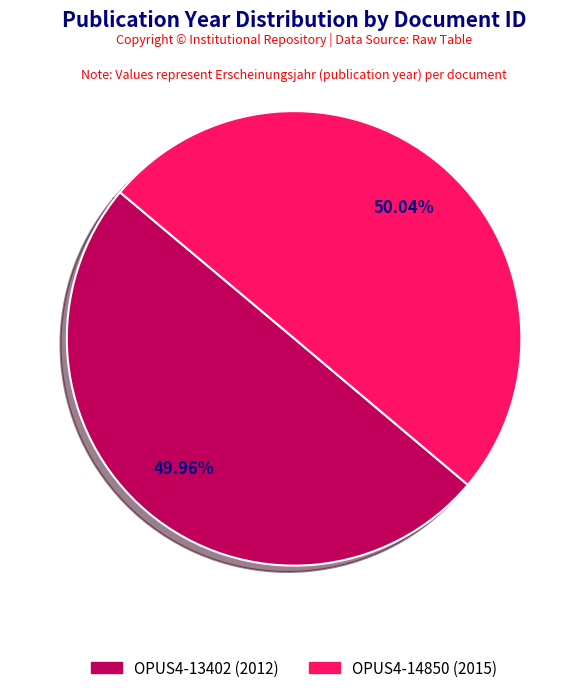

What portion of the pie excludes OPUS4-14850?

50.0%